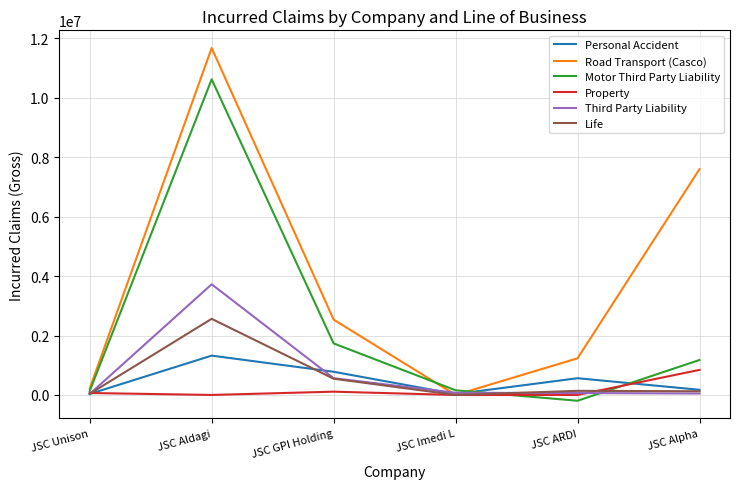

What is the spread (max minus min) of values at JSC Aldagi?

11675944.6